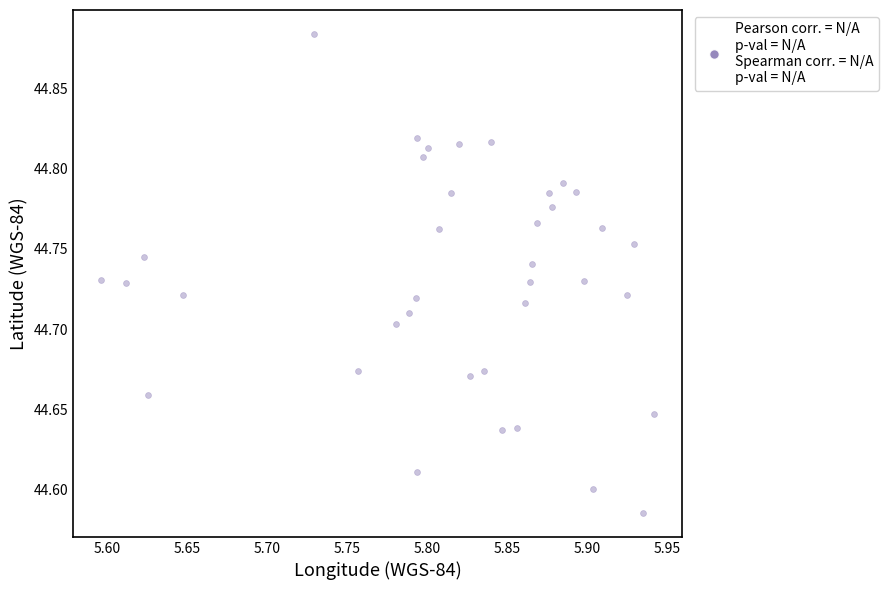

What is the range of X values (max minus min)?

0.3